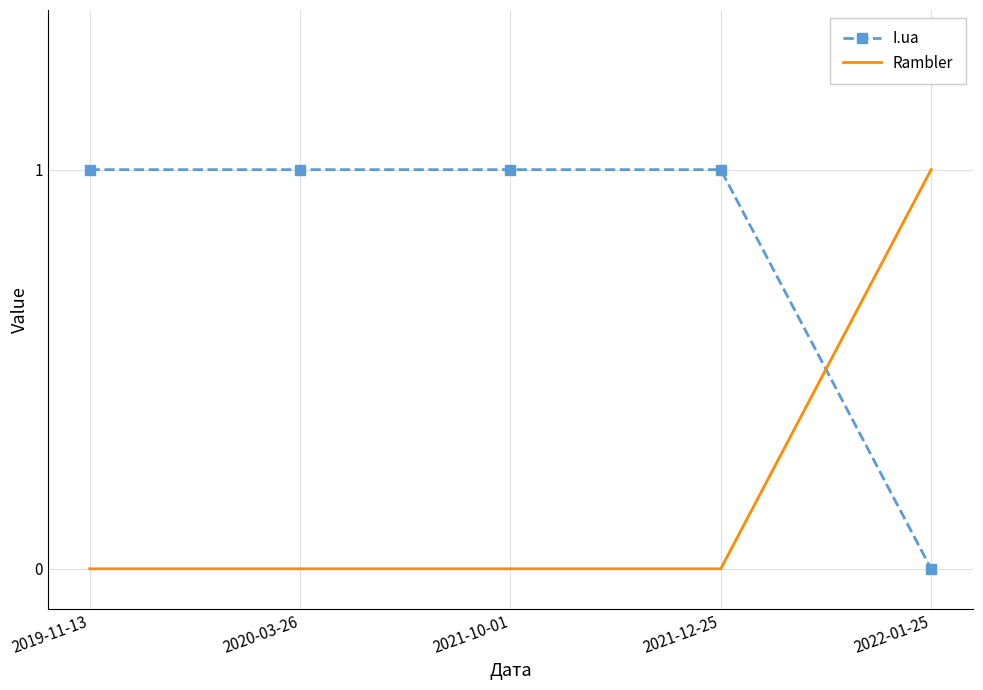

Is it true that Rambler equals -1 at 2021-12-25?

False